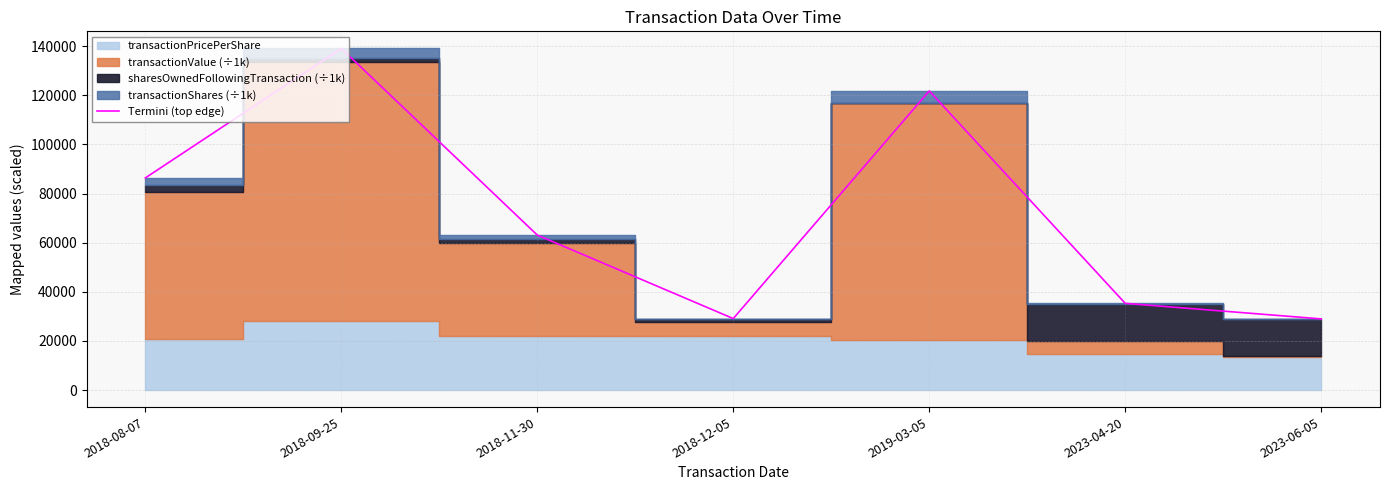

Count the number of categories in the chart.

7